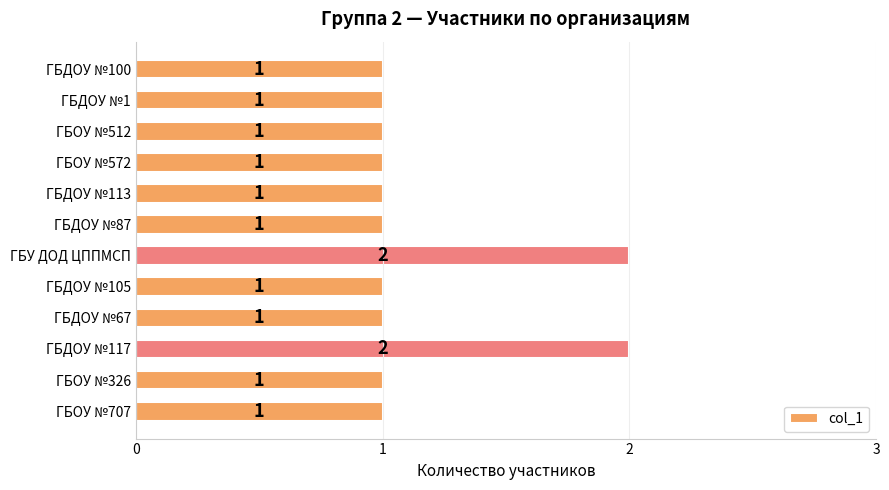

Reading bottom to top, extract all data points from this chart.

1	1	2	1	1	2	1	1	1	1	1	1